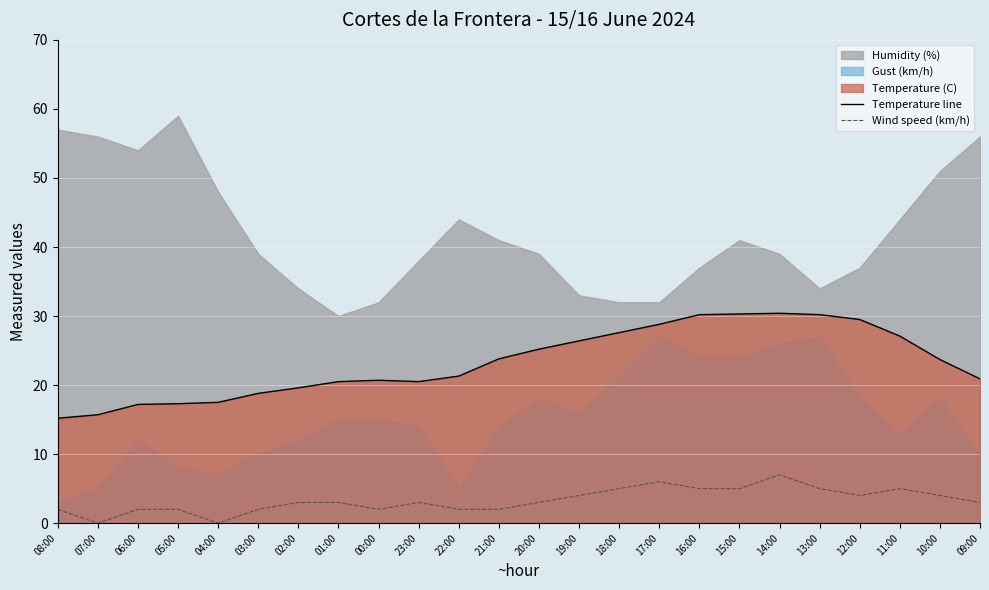

Count the Wind speed (km/h) values in the range 2 to 5.

20